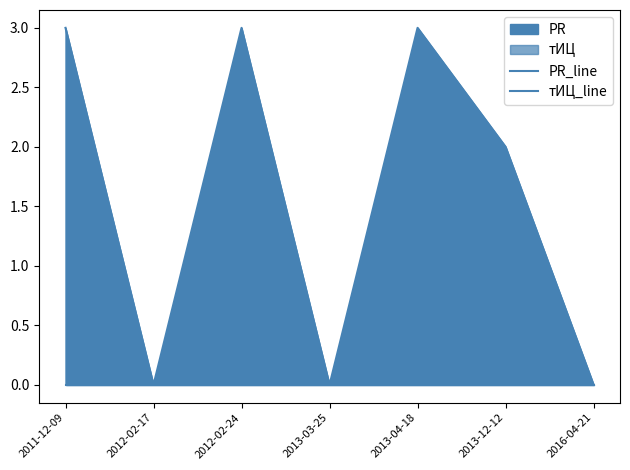

What is the label of the 2nd point from the right?

2013-12-12